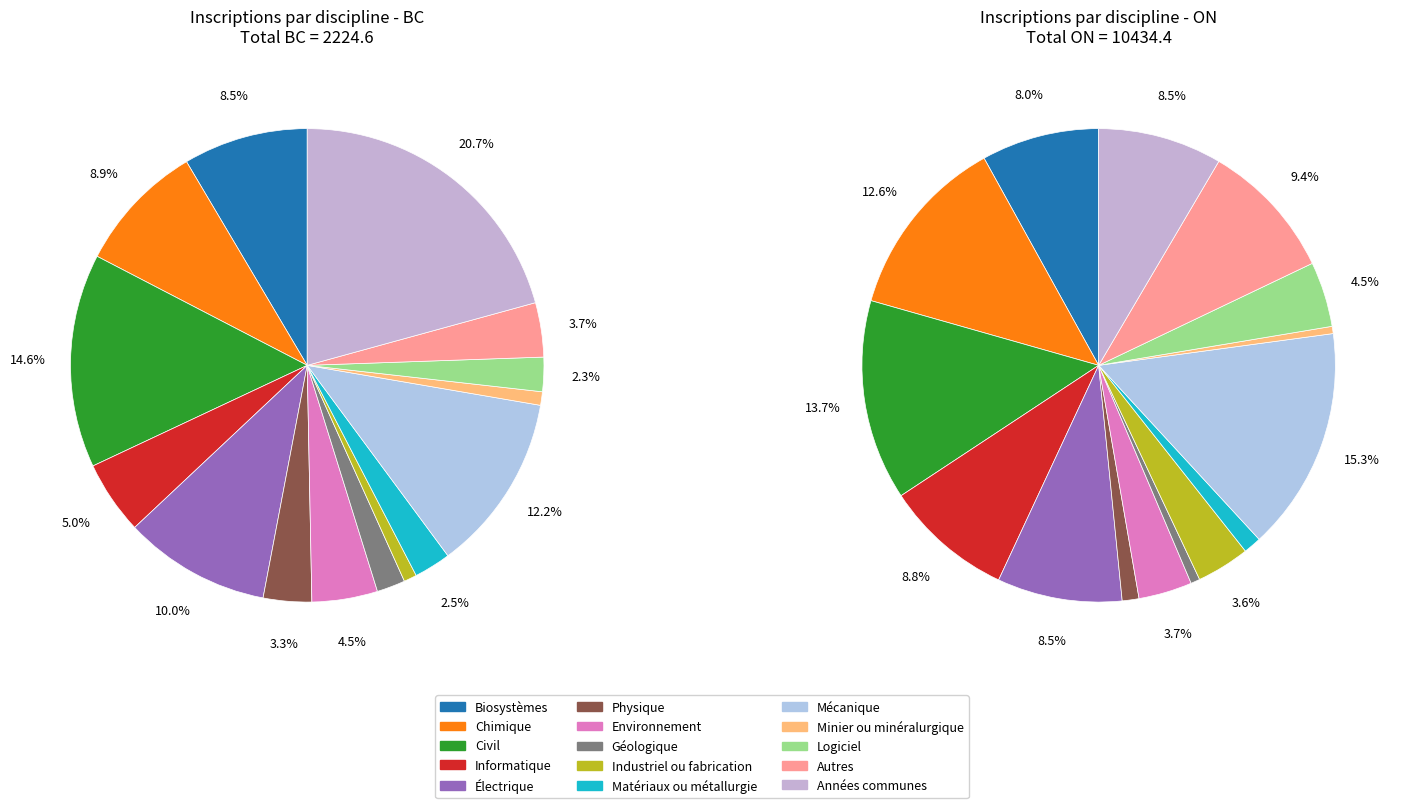

To the nearest percent, what percentage of the pie is 9?

1%